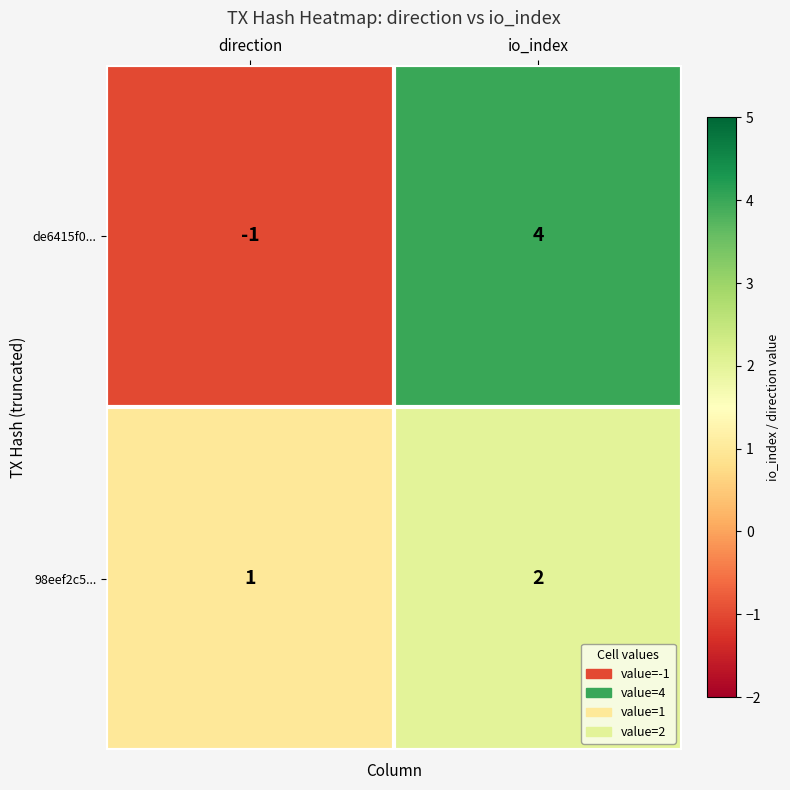

At which label is 98eef2c5... closest to 1?

direction